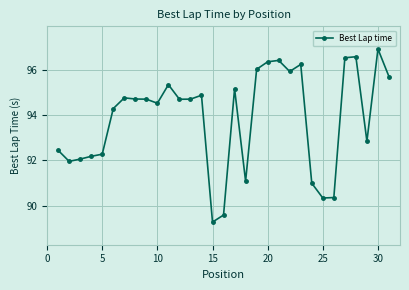

What is the value of the 2nd point from the left?

92.0